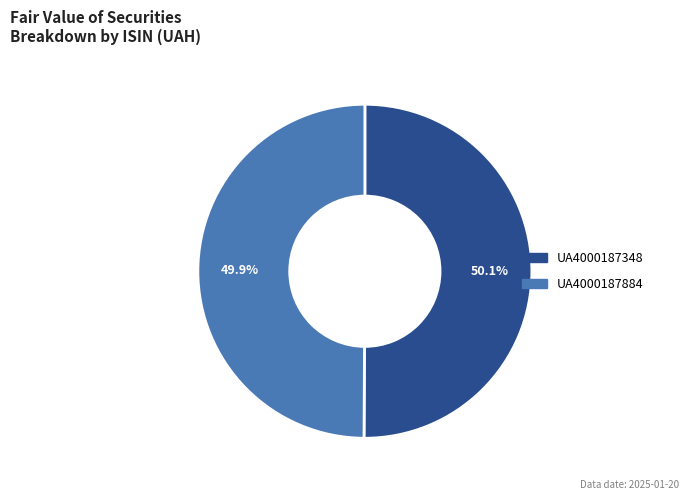

Approximately how many times larger is the value at UA4000187348 compared to UA4000187884?

1.0